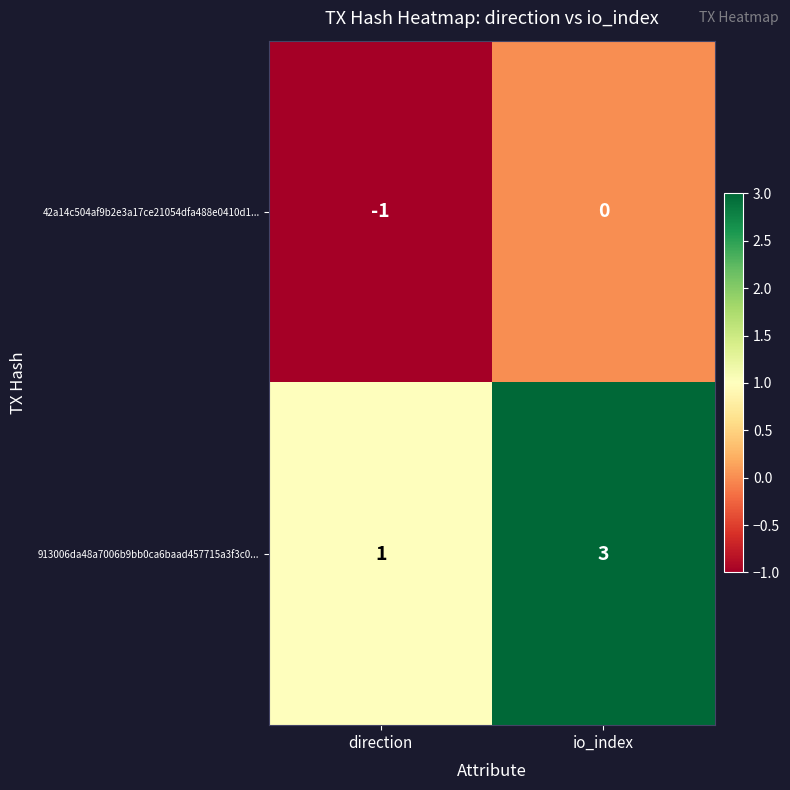

What is the sum of all 913006da48a7006b9bb0ca6baad457715a3f3c0... values?

4